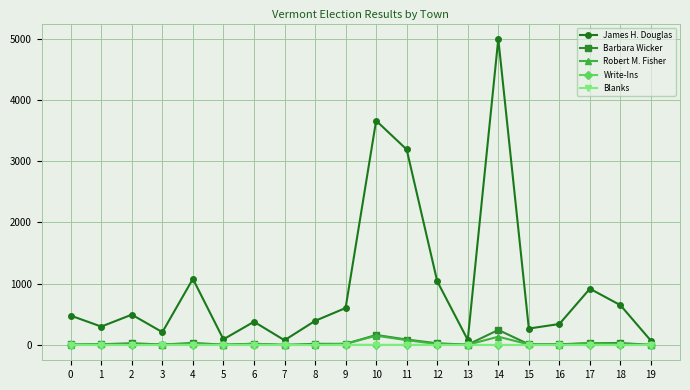

What is the sum of the Barbara Wicker values at 12 and 4?

60